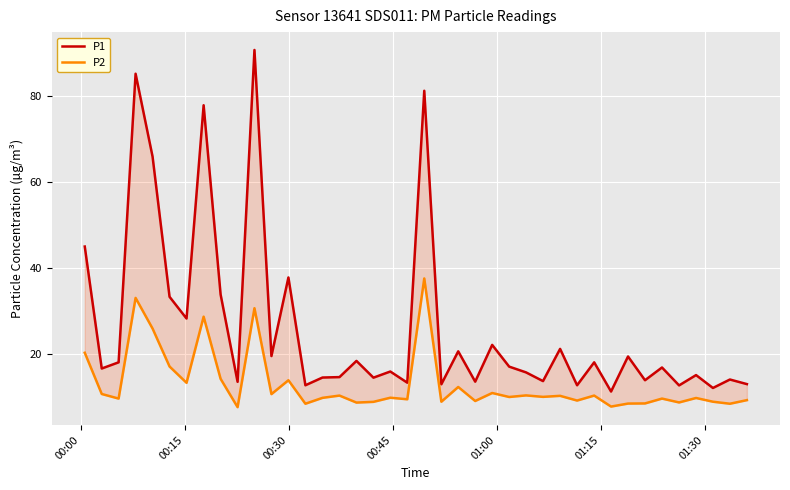

List the series in order of their peak value, lowest first.

P2, P1